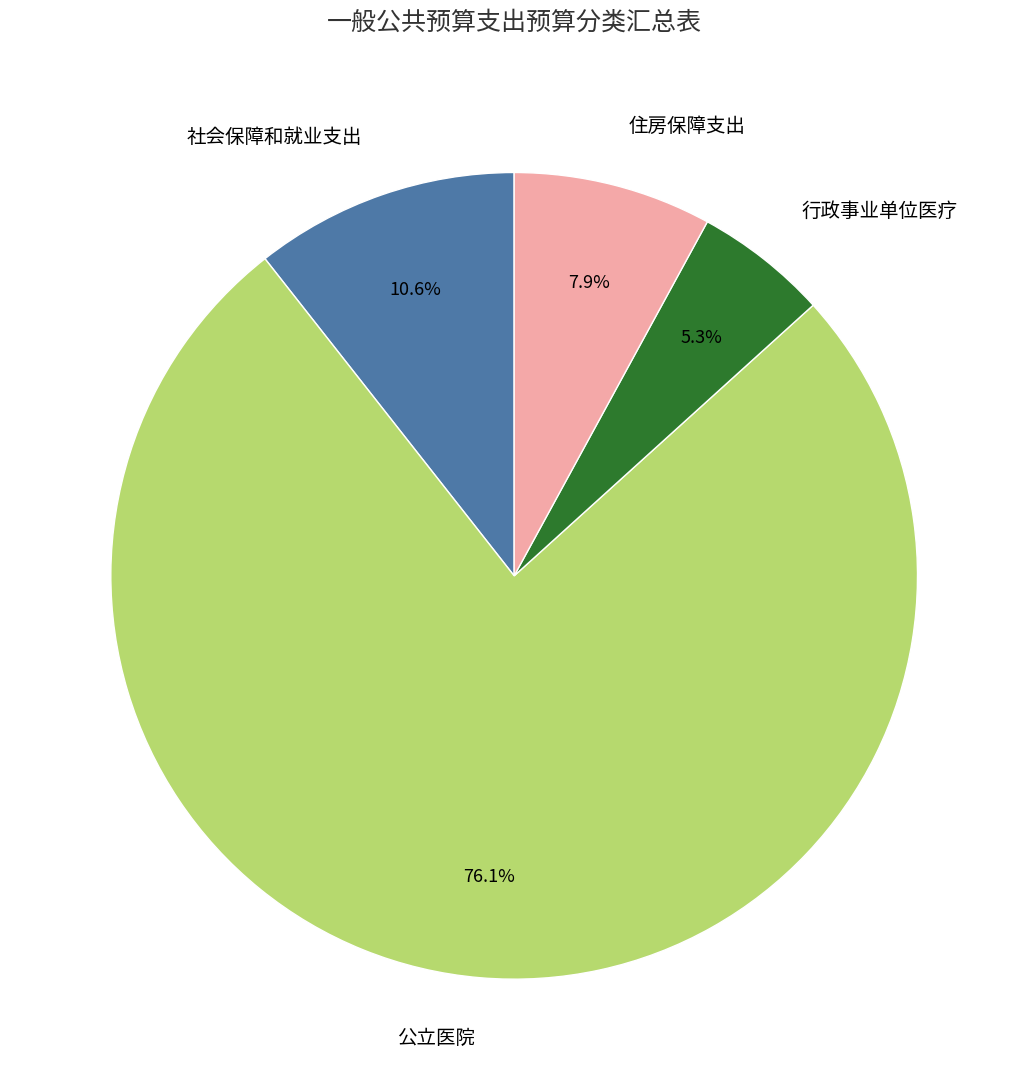

How many segments does this pie chart have?

4